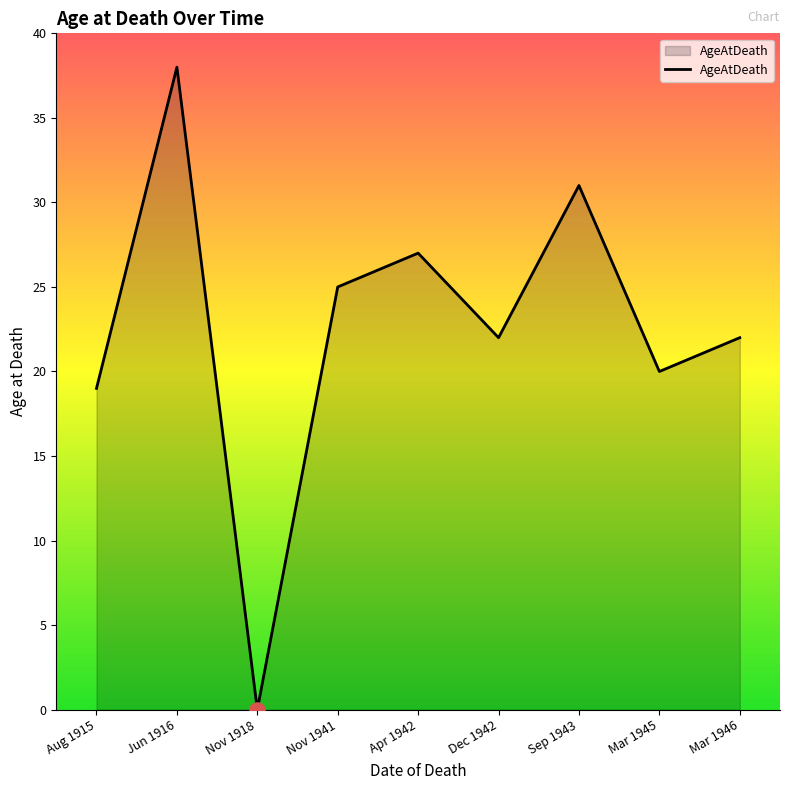

Approximately how many times larger is the value at Jun 1916 compared to Aug 1915?

2.0